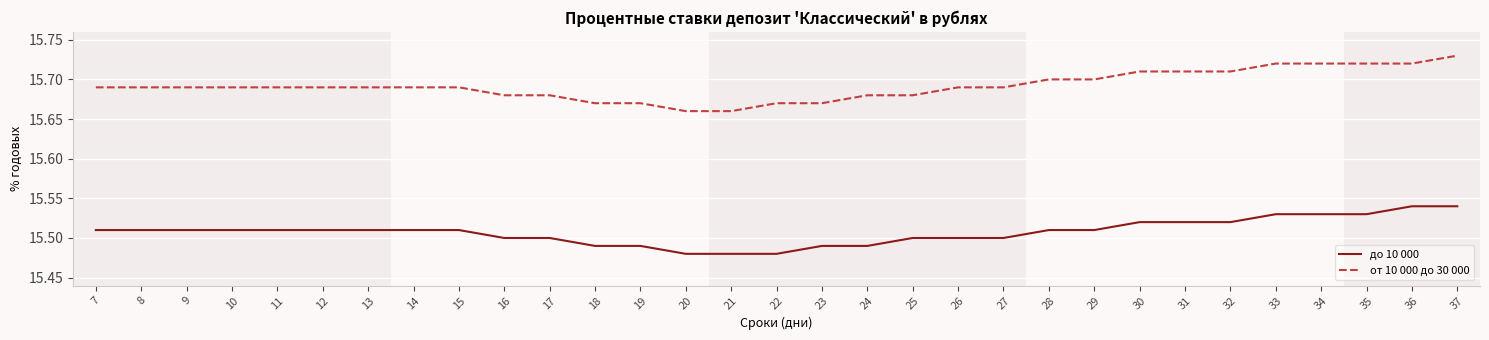

What is the spread (max minus min) of values at 33?

0.2